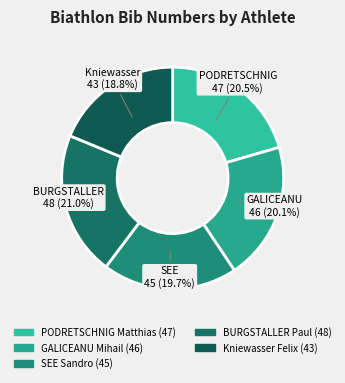

Does Kniewasser Felix account for over 50% of the chart?

No